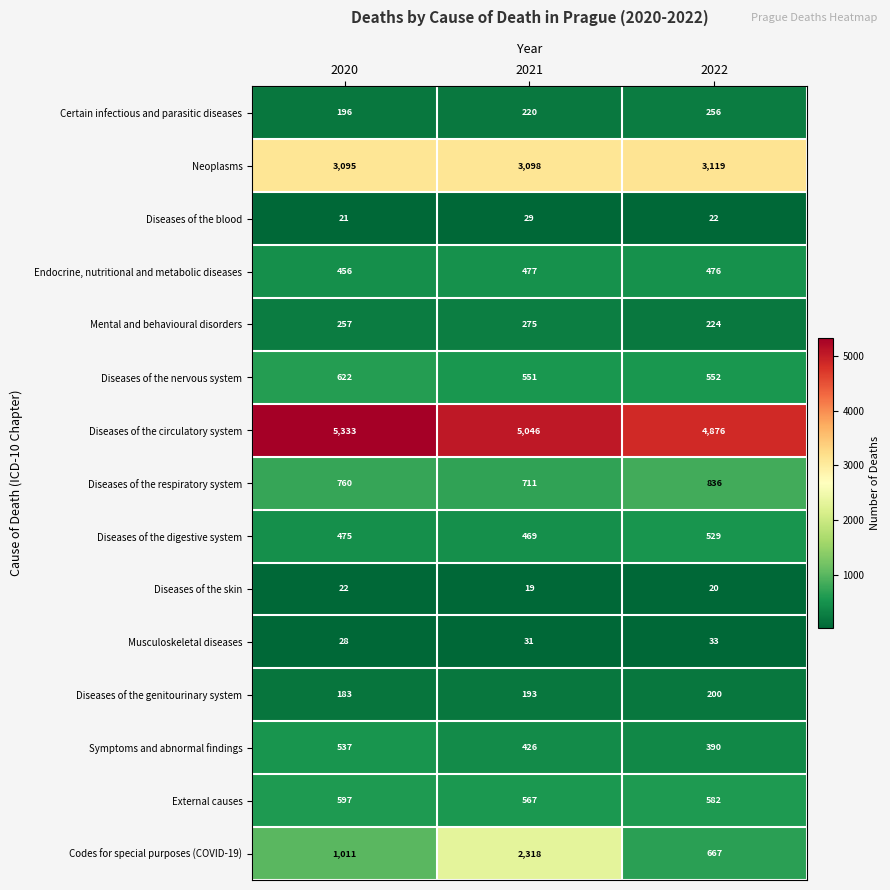

What is the total value across all series at 2020?

13593